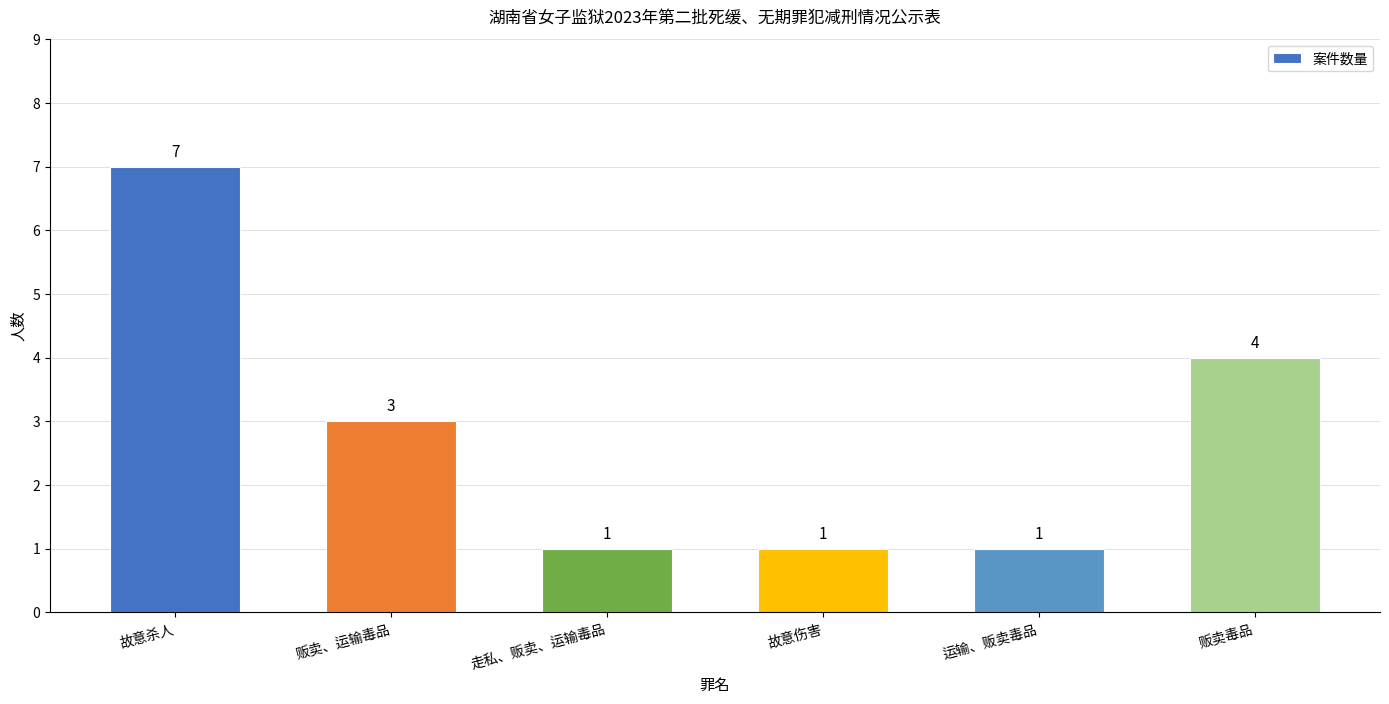

At which label does the data first exceed 3?

故意杀人